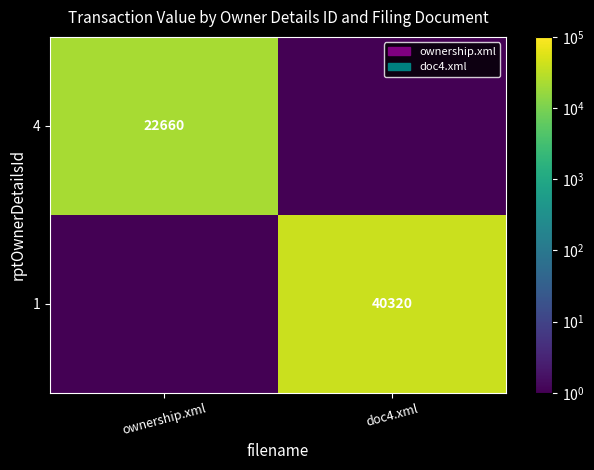

Count the number of data series in this chart.

2